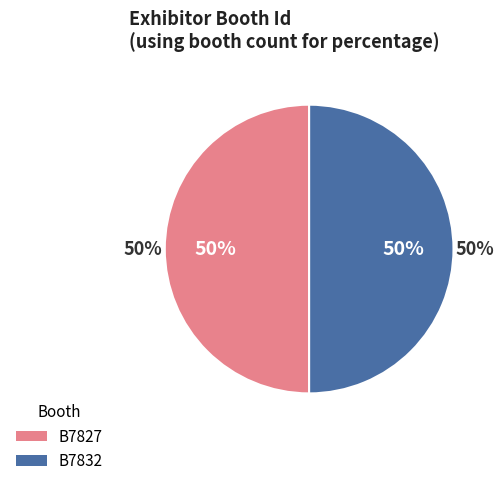

What percentage is the Schaefer Systems International, Inc. (B7832) slice, to the nearest percent?

50%